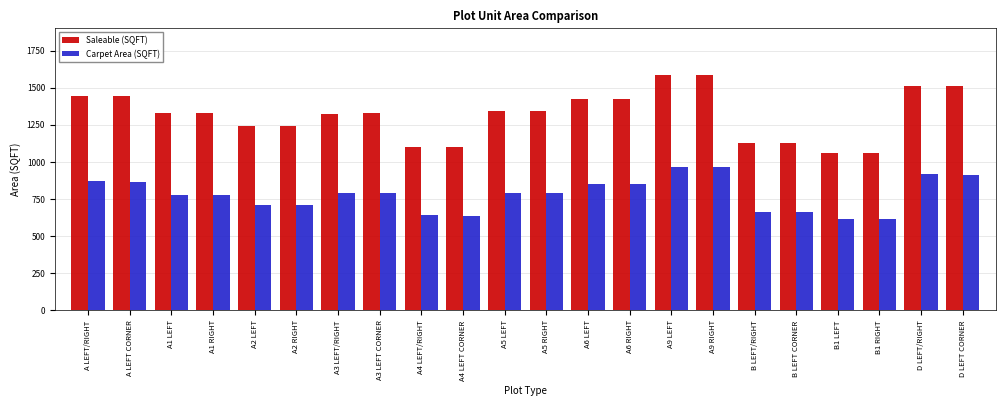

Are the bars horizontal?

No